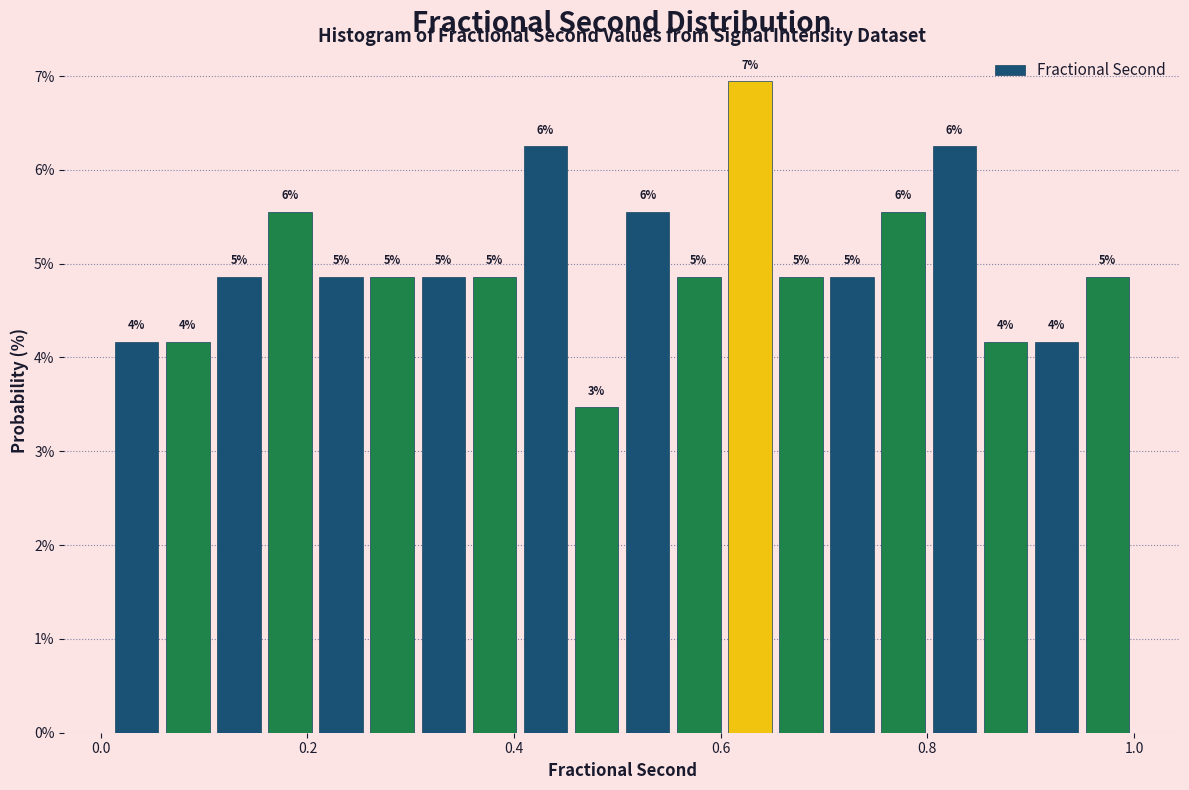

Around what value on the x-axis is the tallest bar? Give the approximate position of its centre, as read against the axis.

0.62